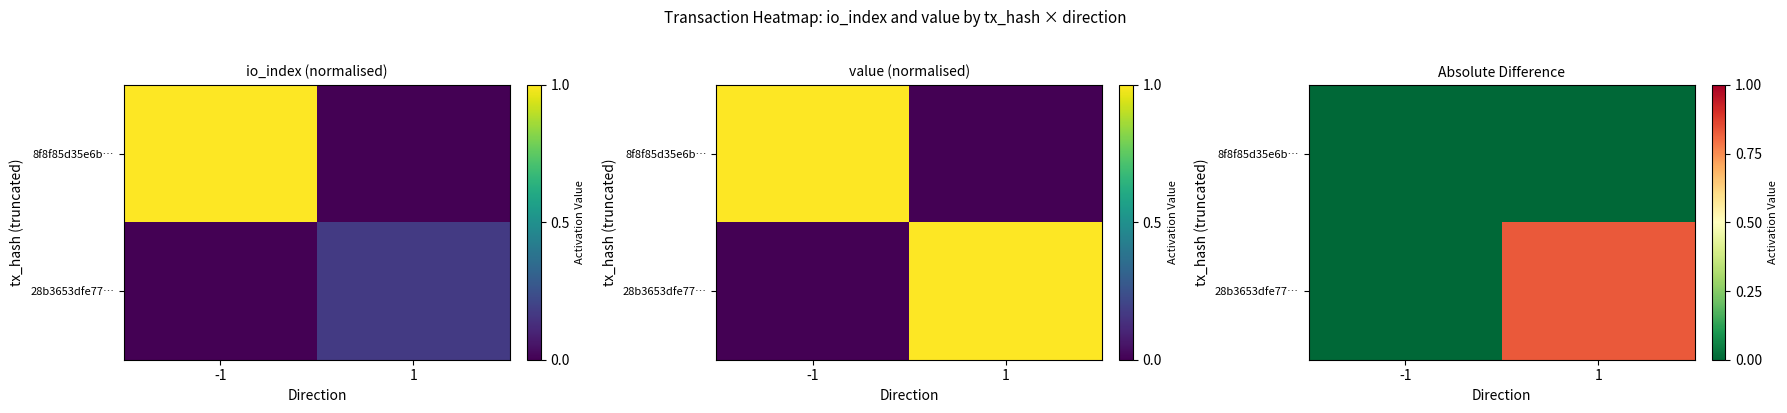

Between -1 and 1, which series saw the biggest shift?

28b3653dfe77…